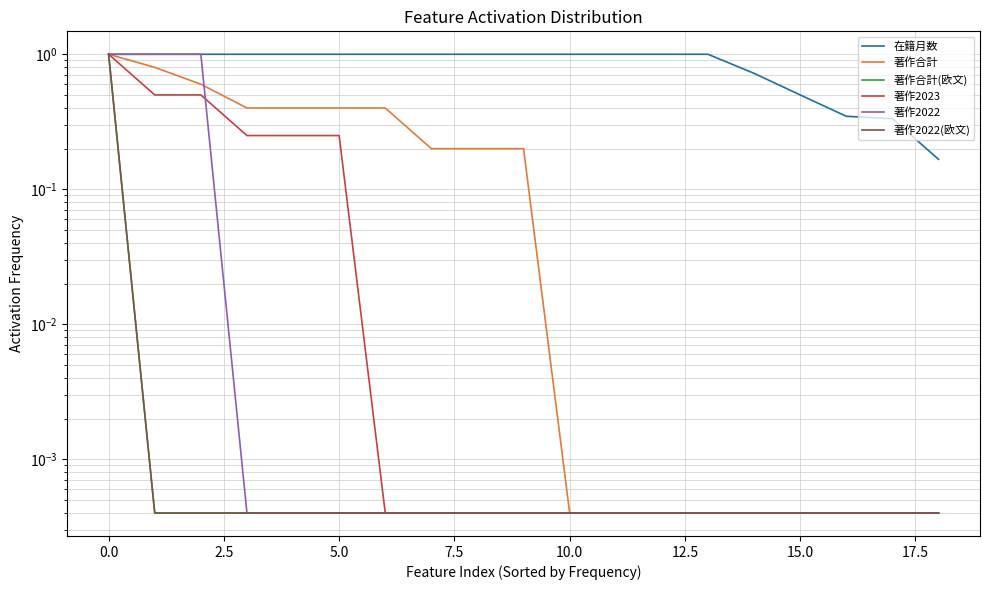

How many lines are shown in the chart?

6